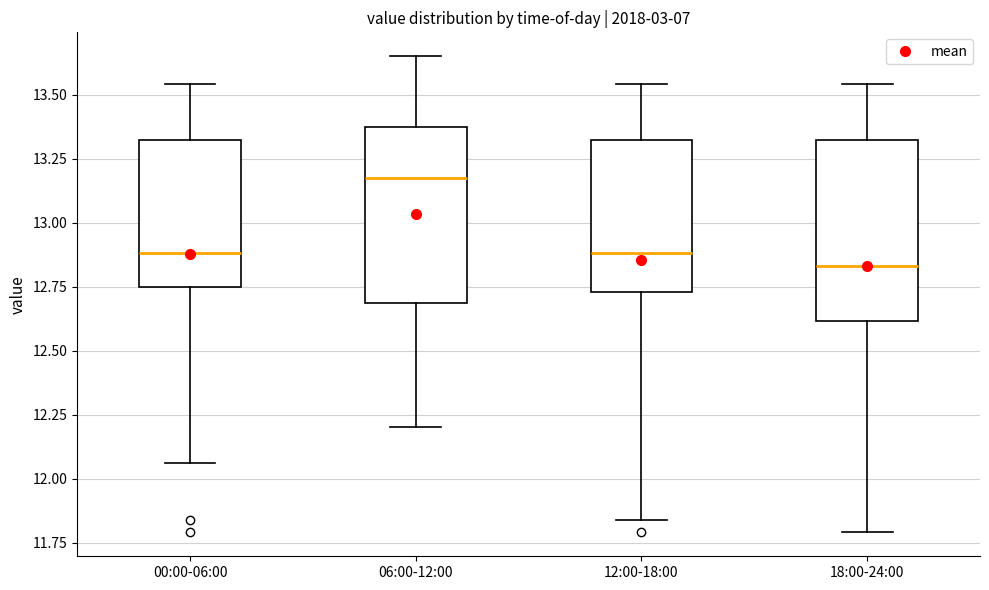

Which box's median line is the highest?

06:00-12:00